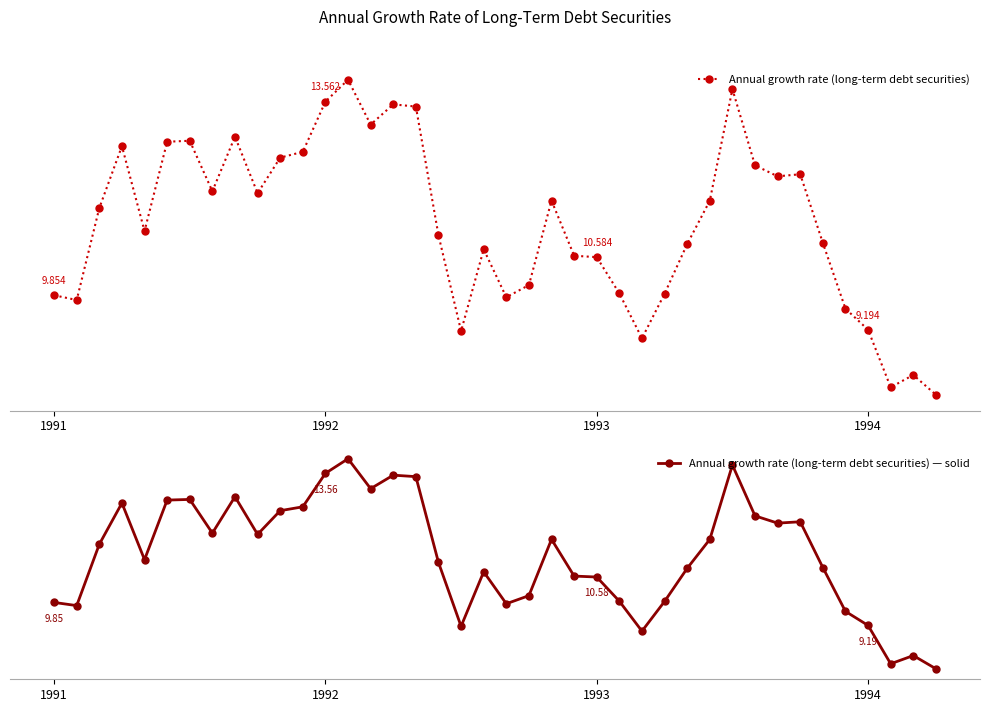

Is the value of Annual growth rate (long-term debt securities) at 15 greater than the value of Annual growth rate (long-term debt securities) — solid at 38?

Yes